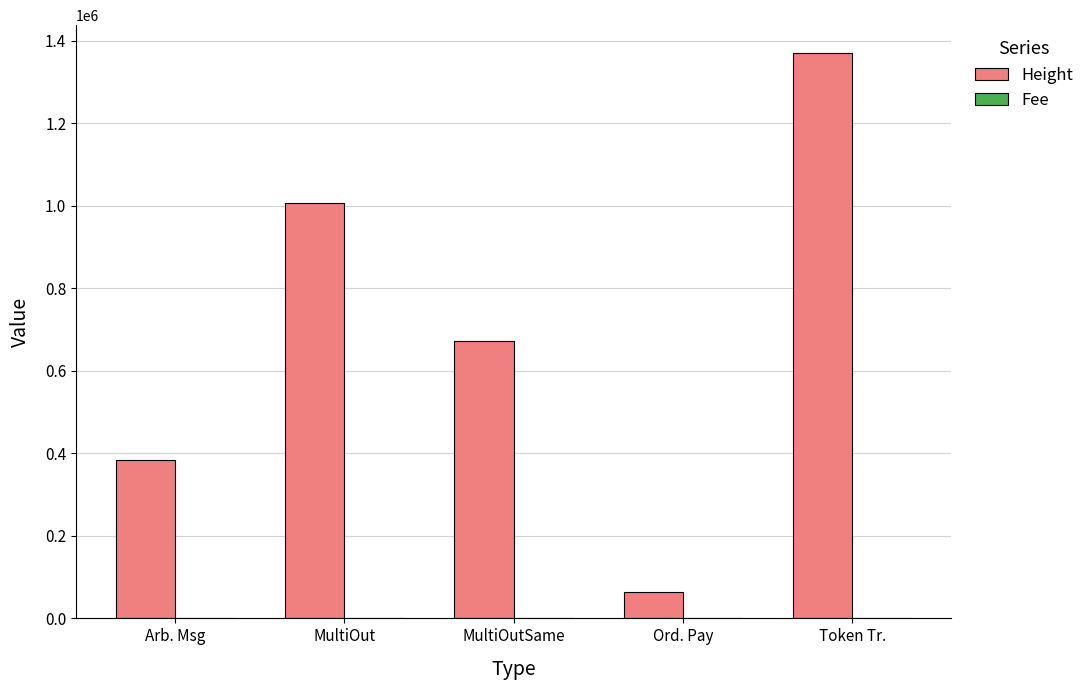

What is the greatest value displayed?

1369172.0